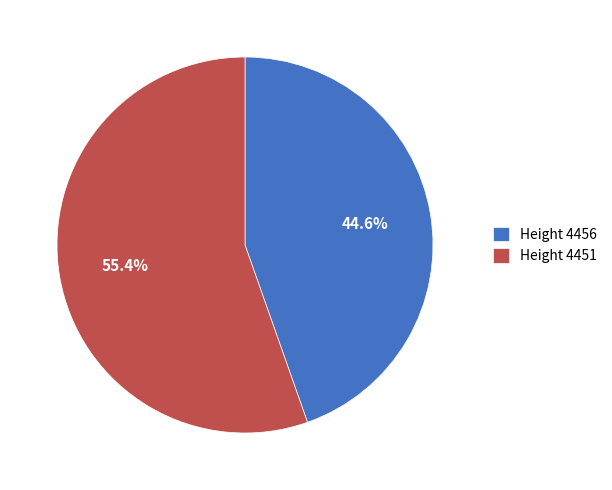

What is the ratio of the value at Height 4451 to the value at Height 4456?

1.2